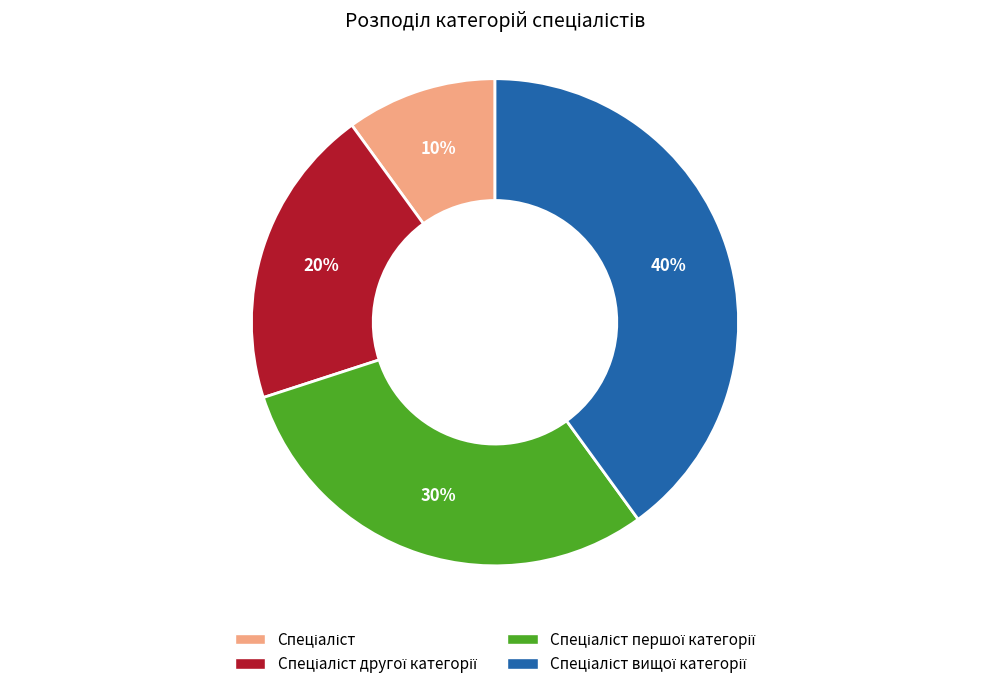

Does any single category account for the majority?

No